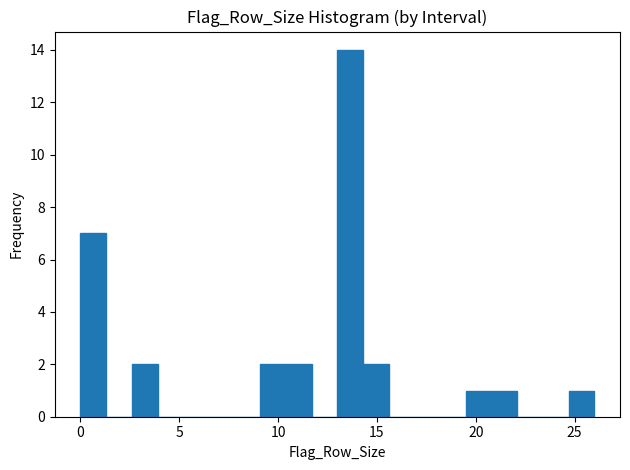

Read against the x-axis, roughly where is the centre of the tallest bar?

13.5